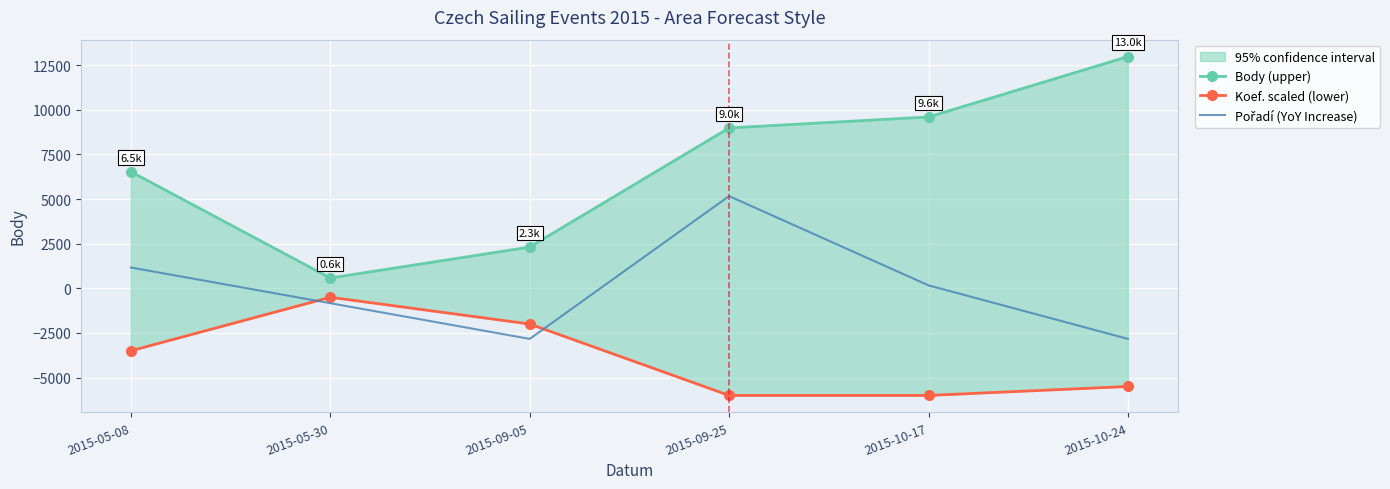

What is the difference between the Koef. scaled (lower) values at 2015-09-05 and 2015-05-08?

1500.0